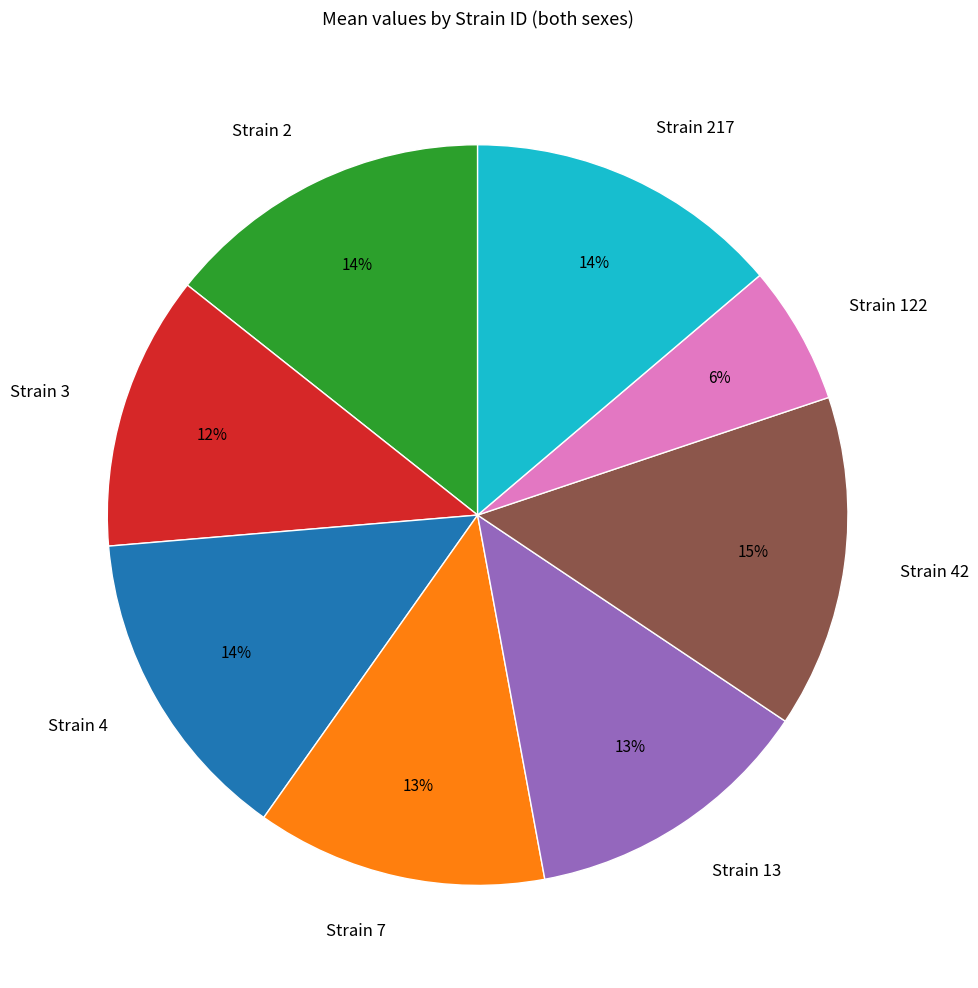

The Strain 3 slice represents 12% of the pie. True or false?

True